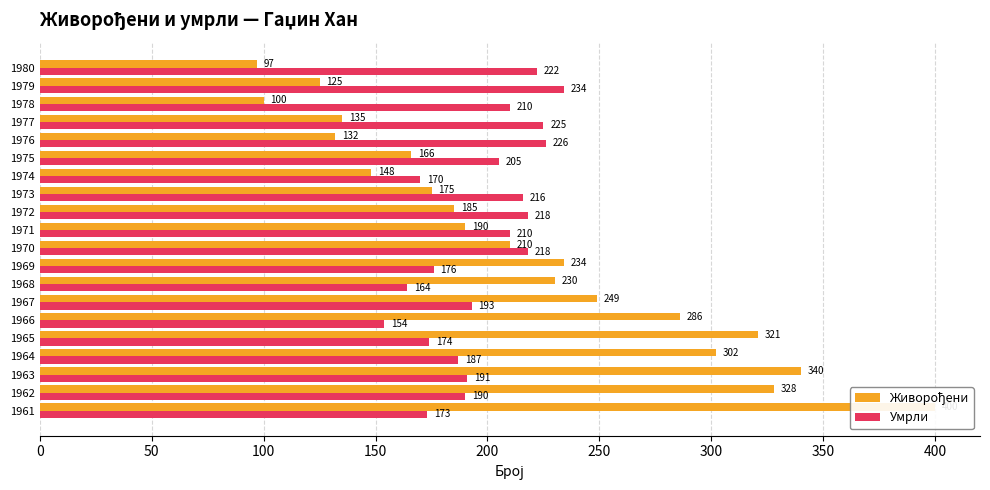

Rank the series at 1980 from highest to lowest value.

Умрли, Живорођени